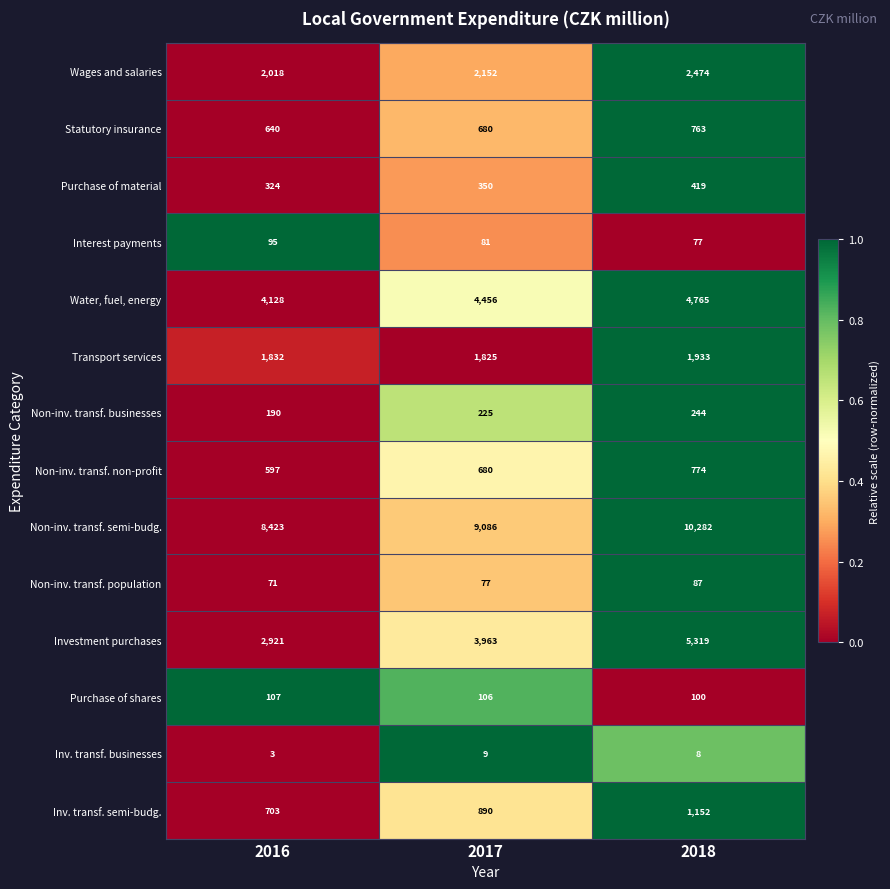

What is the spread (max minus min) of values at 2018?

10274